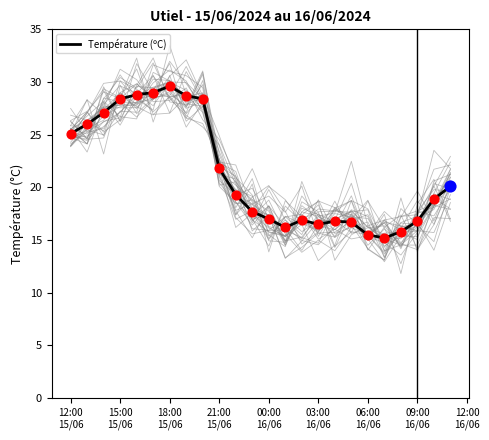

What is the minimum value for Température (ºC)?

15.2